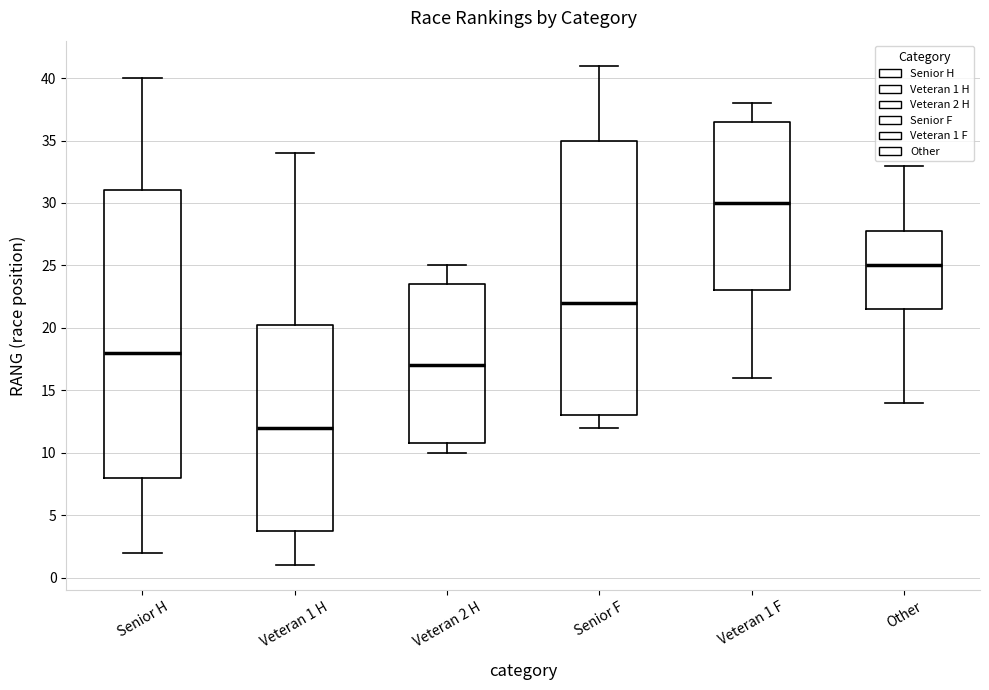

Comparing the boxes themselves (not the whiskers), which one is the tallest?

Senior H